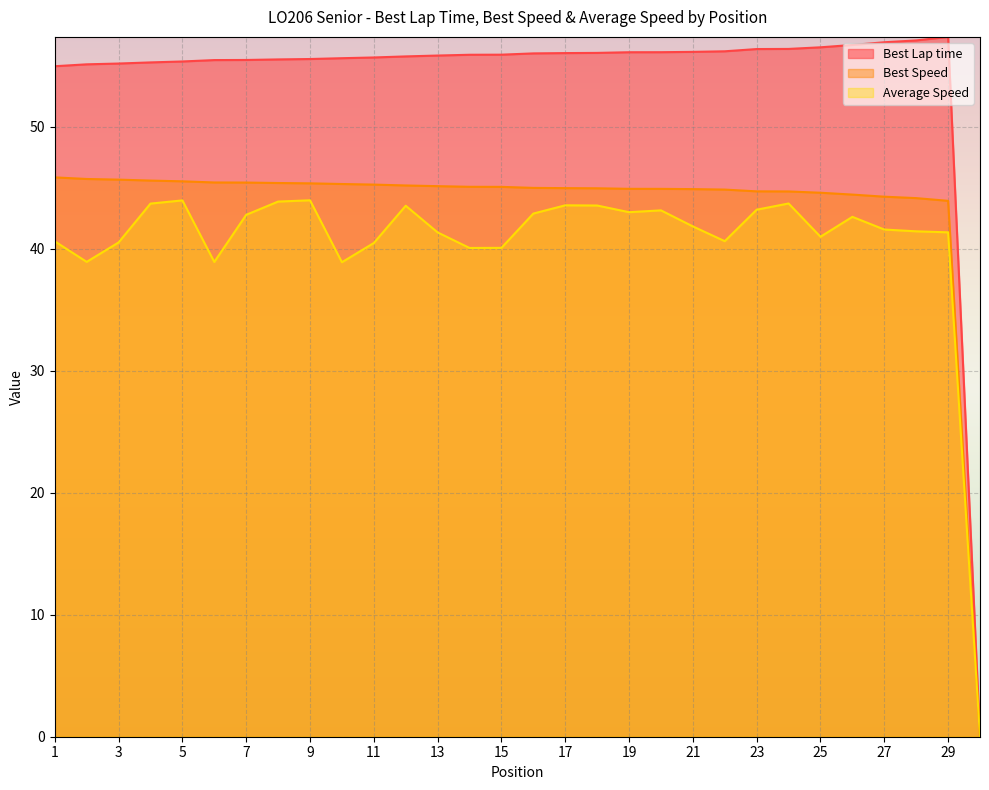

What is the average value of the Average Speed series?

40.5